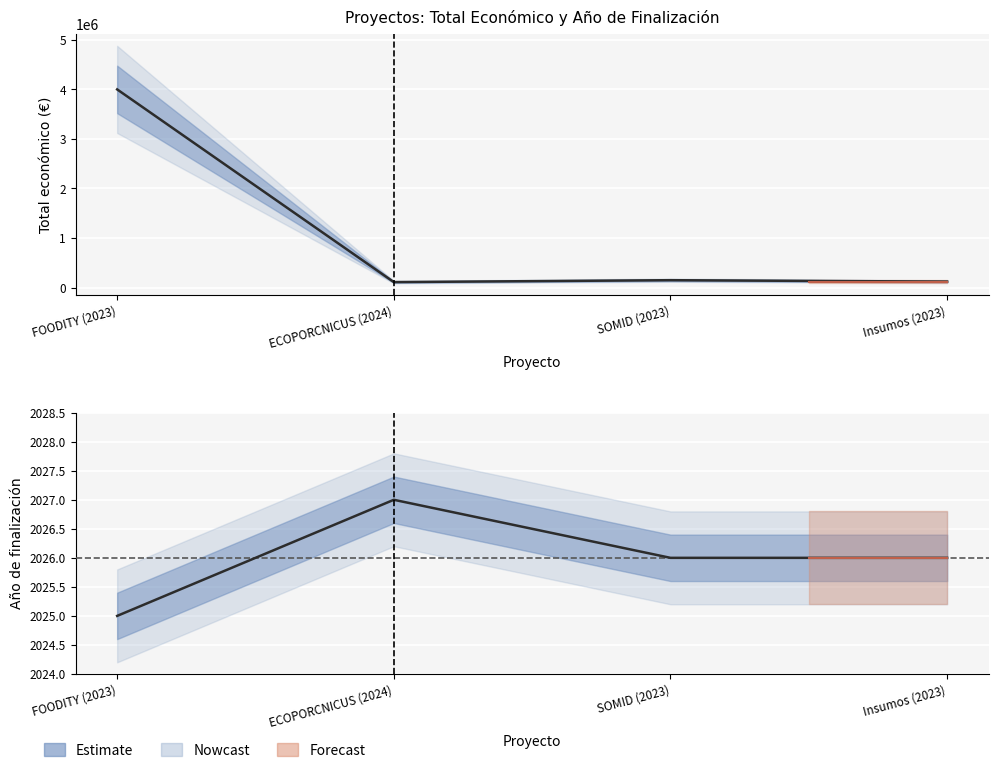

Which series has the widest spread of values?

Total económico